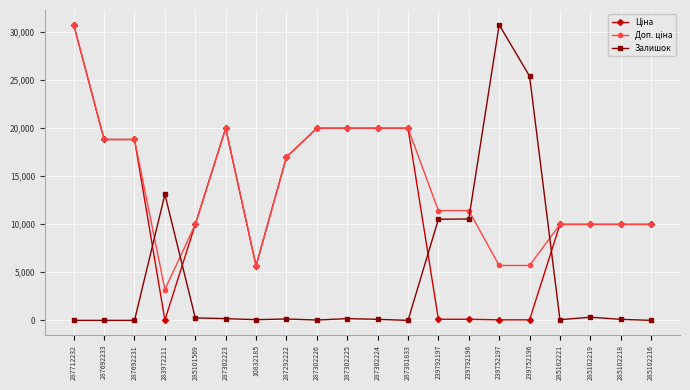

At which category is the sum across all series the highest?

287712232